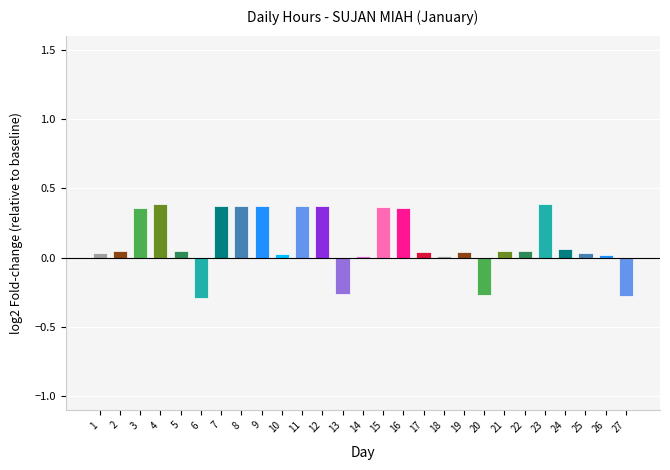

The value at 20 is -0.1. True or false?

False